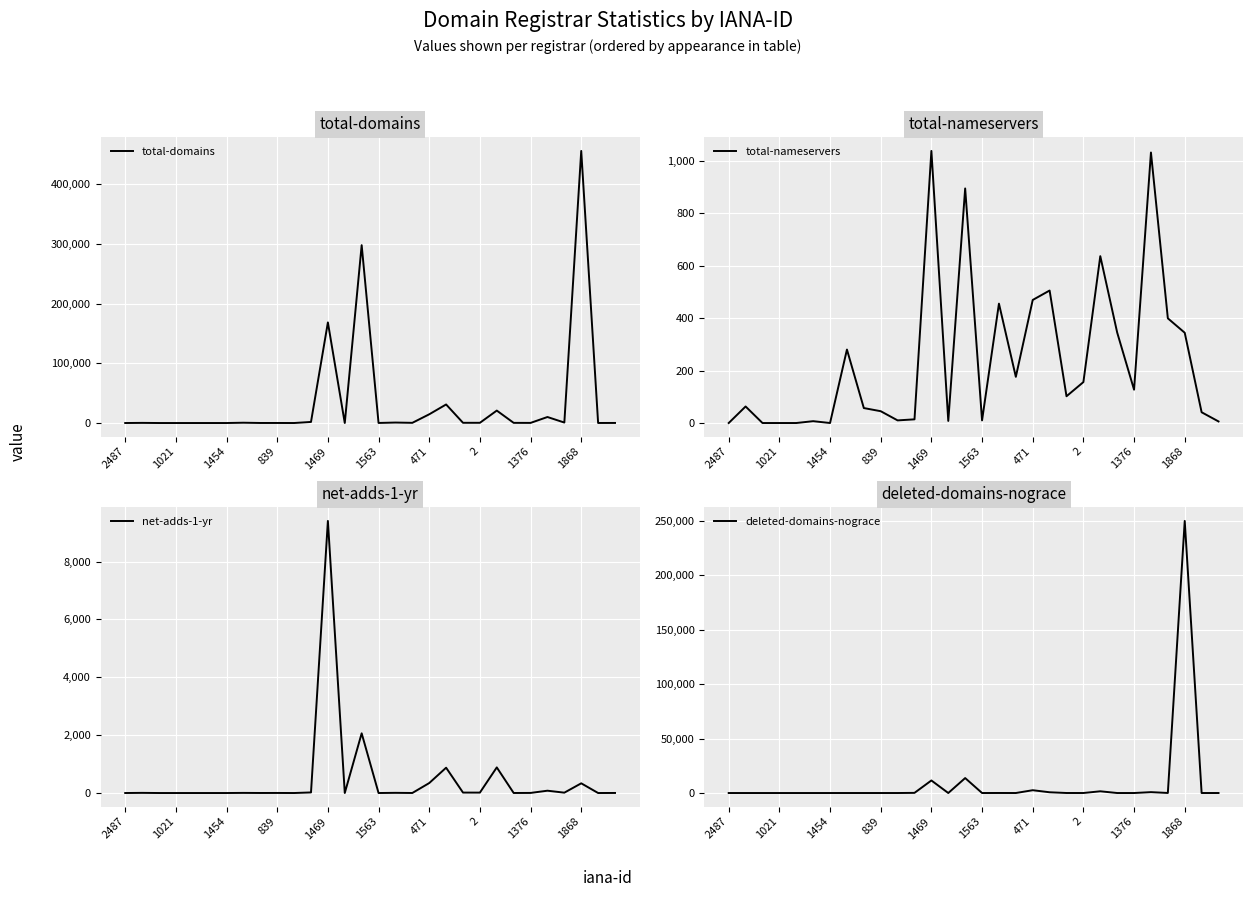

What is the label of the 23rd point from the left?

22